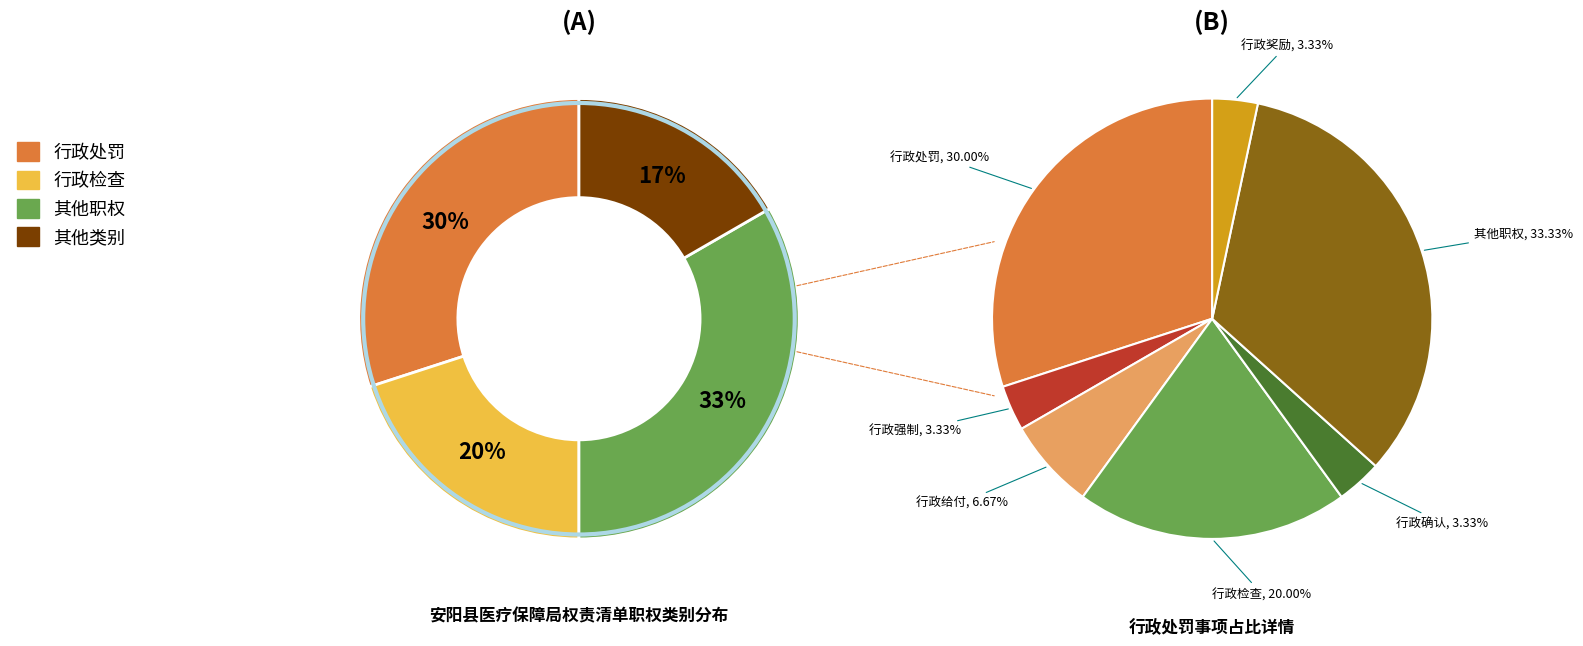

What is the smallest slice in the pie chart?

行政强制